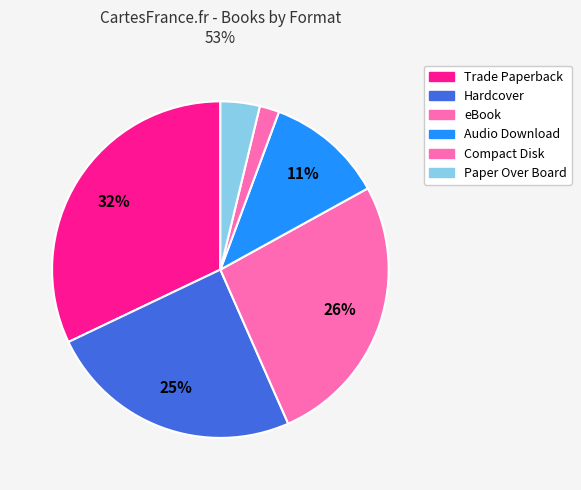

Count the number of slices in the pie.

6